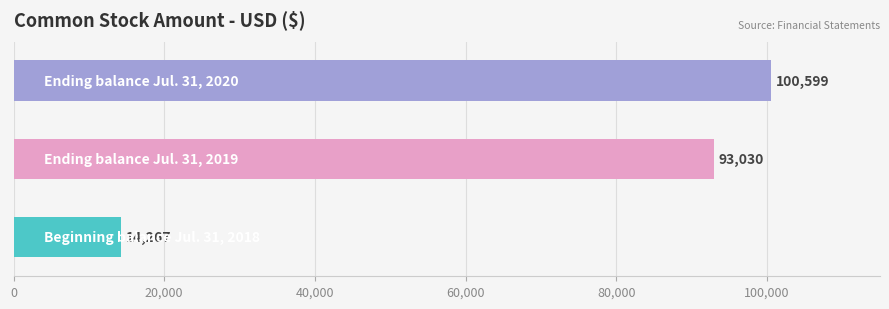

What is the label of the 1st bar from the left?

Beginning balance Jul. 31, 2018